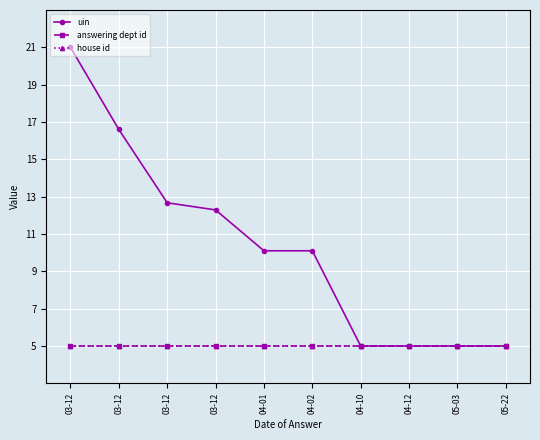

Which series has the largest total across all categories?

uin